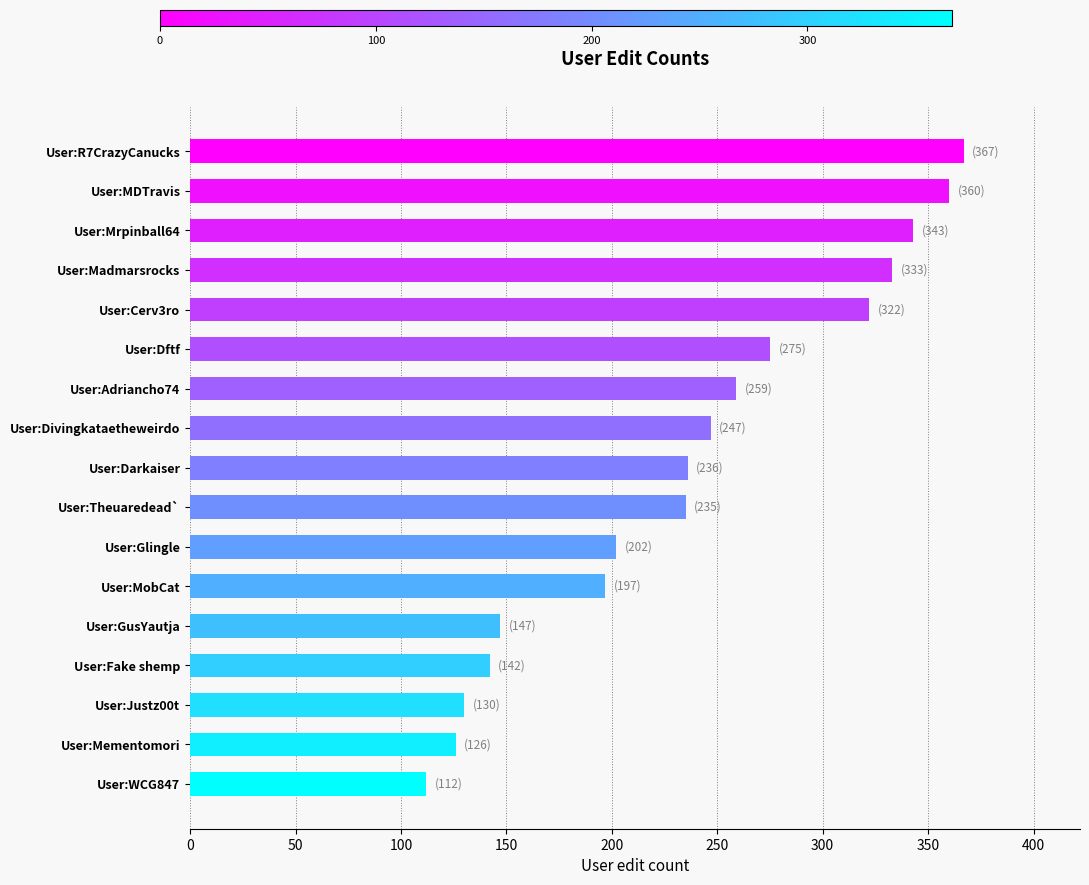

How many bars are there in total?

17